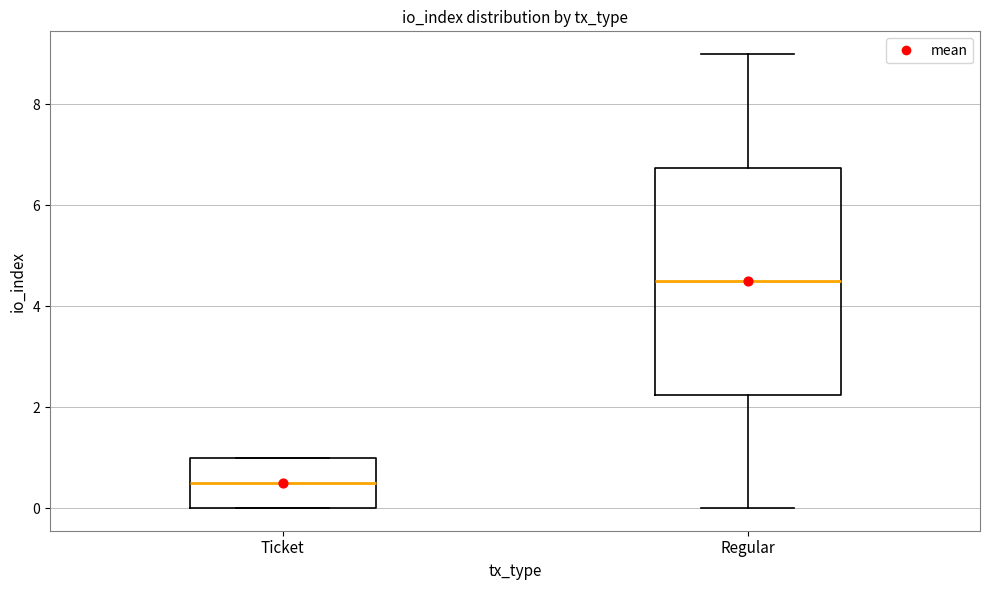

Which box's median line is the highest?

Regular